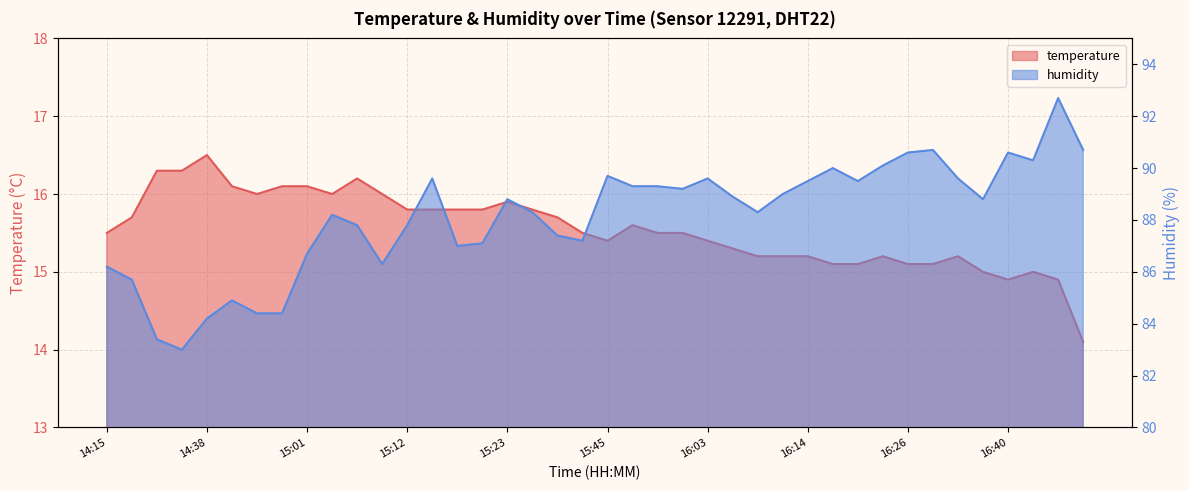

At which category is the sum across all series the highest?

16:56